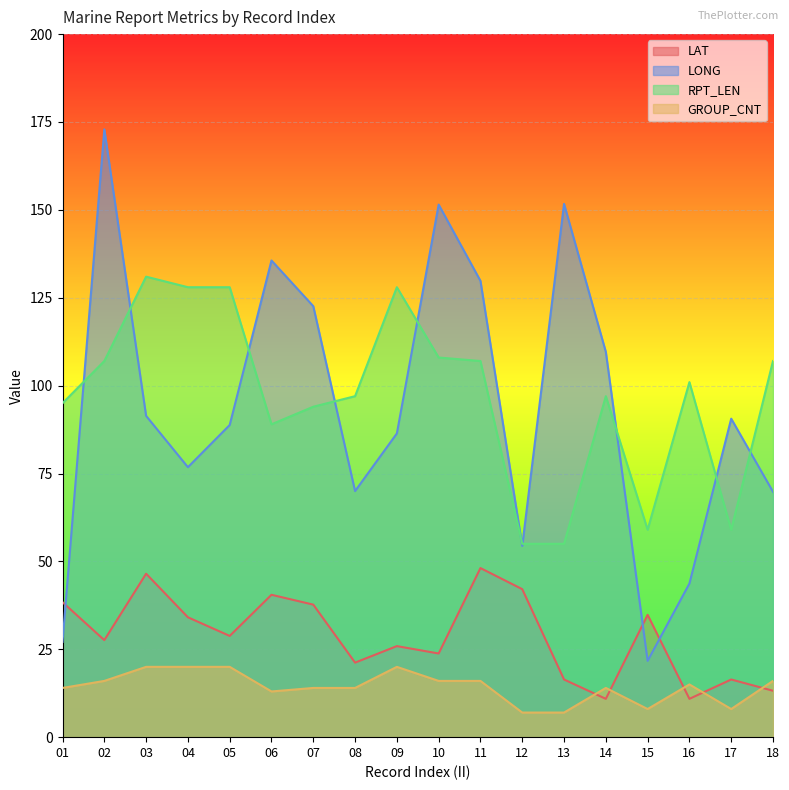

True or false: RPT_LEN has more than 2 interior local peaks.

True